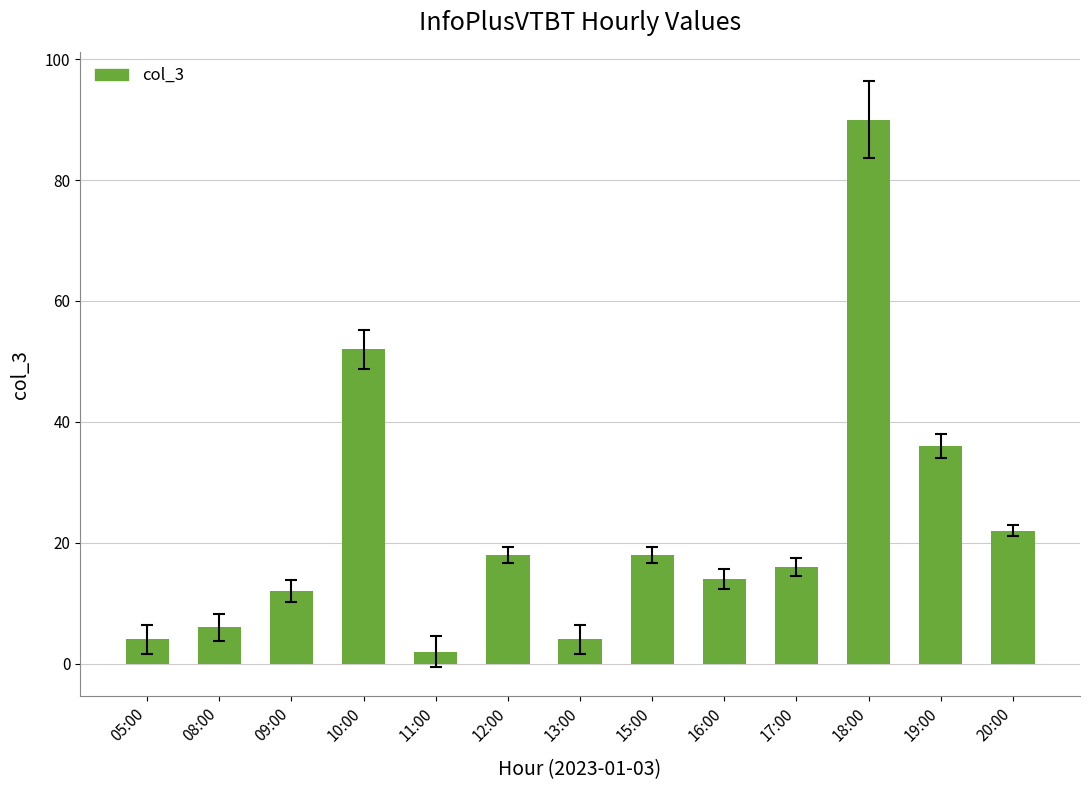

Count the number of categories in the chart.

13